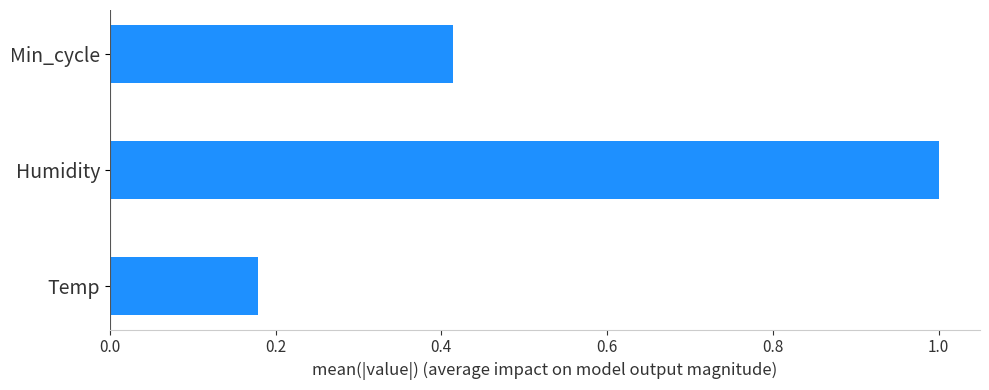

Rank the categories by value from highest to lowest.

Humidity, Min_cycle, Temp